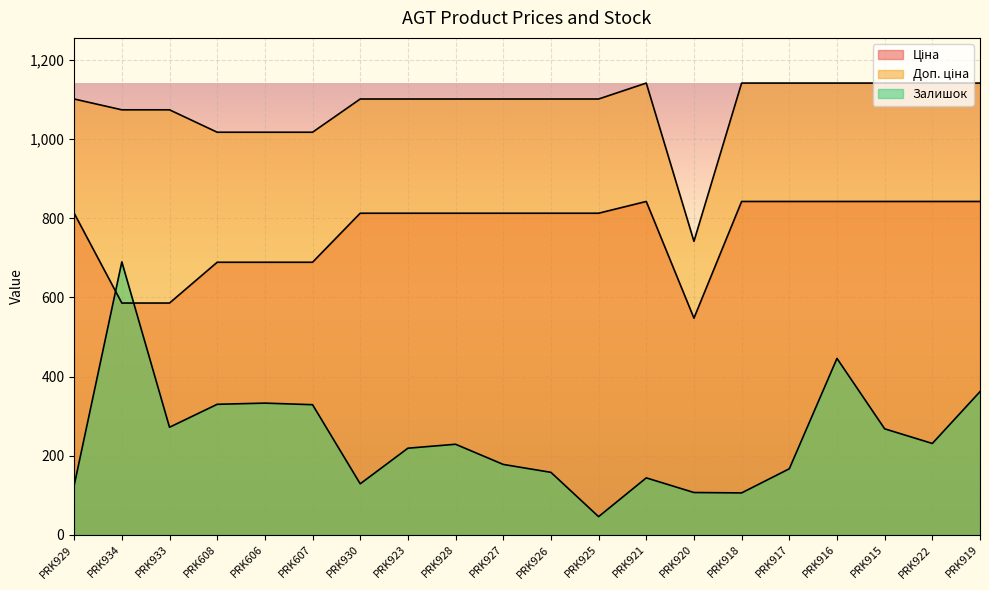

Reading left to right, transcribe all the data shown in this chart.

Ціна: 813.0	586.0	586.0	689.1	689.1	689.1	813.0	813.0	813.0	813.0	813.0	813.0	842.8	547.8	842.8	842.8	842.8	842.8	842.8	842.8
Доп. ціна: 1101.8	1074.5	1074.5	1017.8	1017.8	1017.8	1101.8	1101.8	1101.8	1101.8	1101.8	1101.8	1142.1	742.0	1142.1	1142.1	1142.1	1142.1	1142.1	1142.1
Залишок: 125.0	690.0	272.0	330.0	333.0	329.0	129.0	219.0	229.0	178.0	158.0	46.0	144.0	107.0	106.0	167.0	446.0	268.0	231.0	362.0